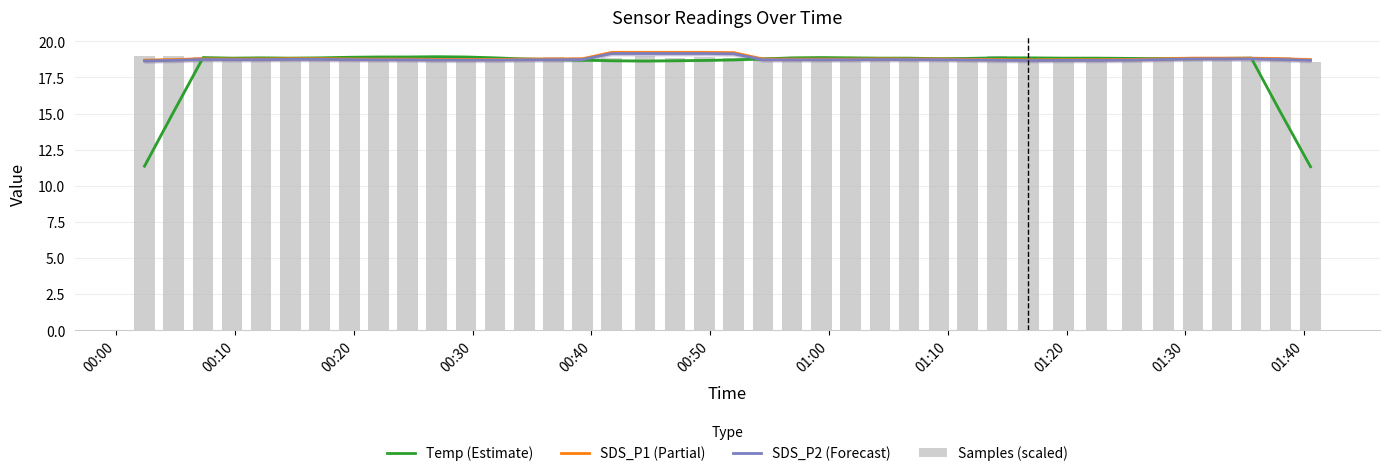

What is the average value of the SDS_P1 (Partial) series?

18.8